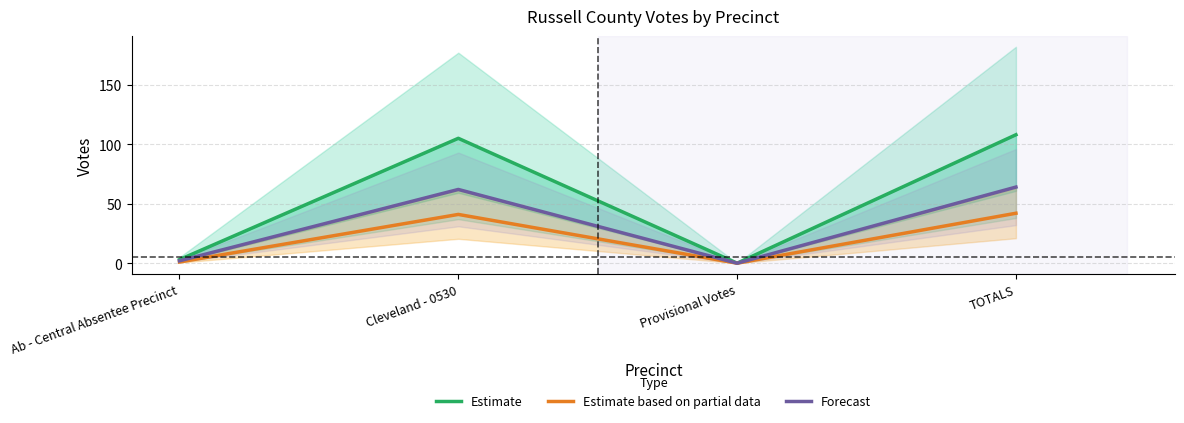

True or false: Estimate and Forecast intersect in this chart.

False